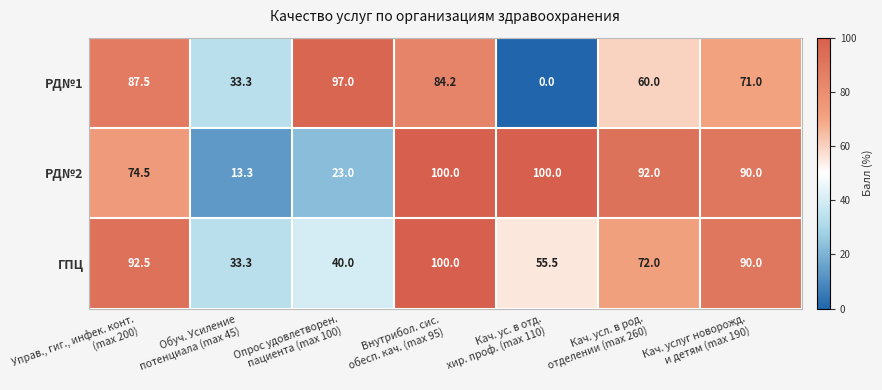

Which series has the widest spread of values?

РД№1